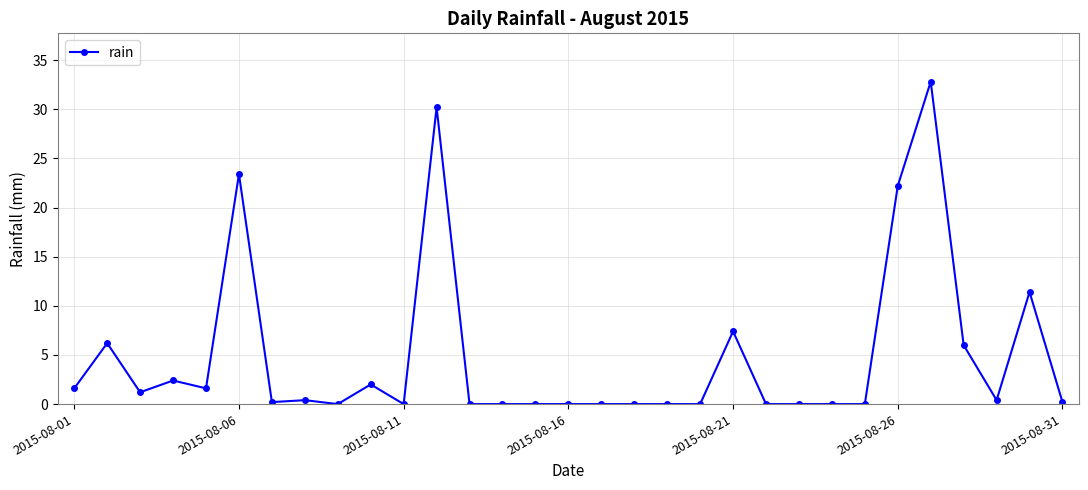

Reading right to left, list all the values displayed in this chart.

0.2	11.4	0.4	6.0	32.8	22.2	0.0	0.0	0.0	0.0	7.4	0.0	0.0	0.0	0.0	0.0	0.0	0.0	0.0	30.2	0.0	2.0	0.0	0.4	0.2	23.4	1.6	2.4	1.2	6.2	1.6